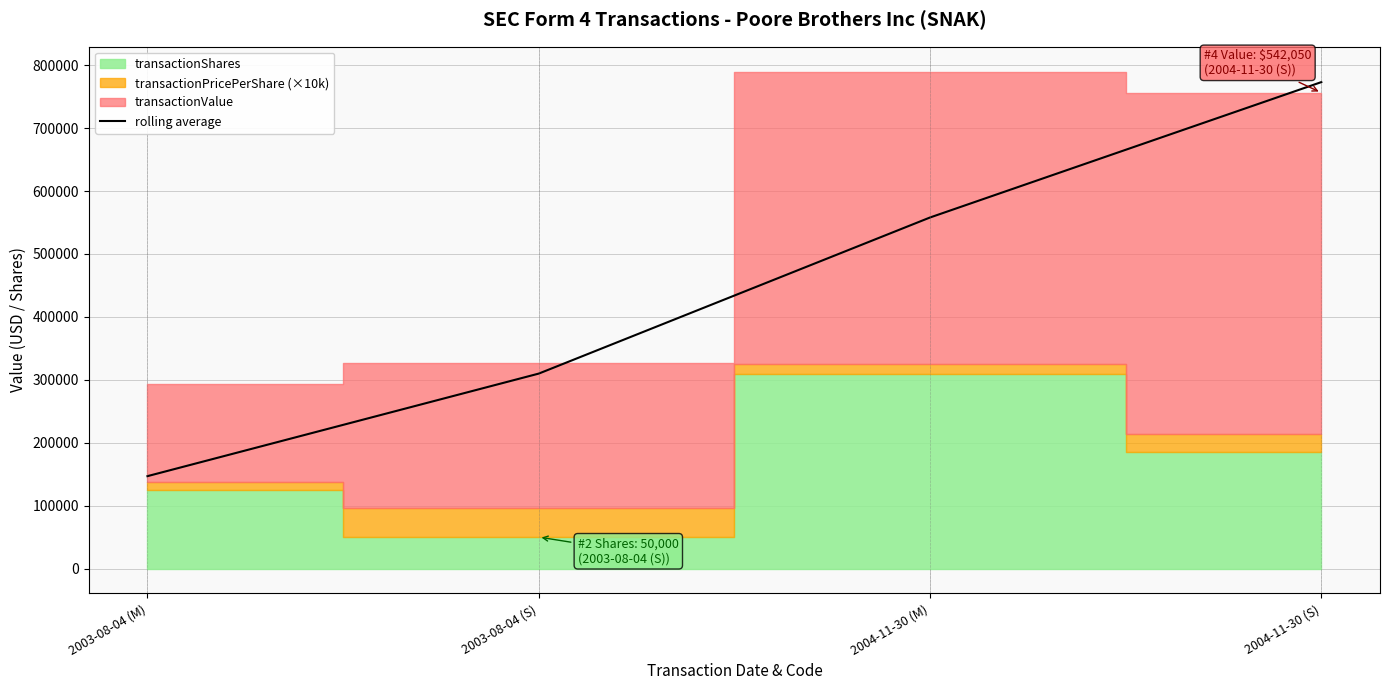

What value does the data have at 2004-11-30 (M), to the nearest 10?

558000